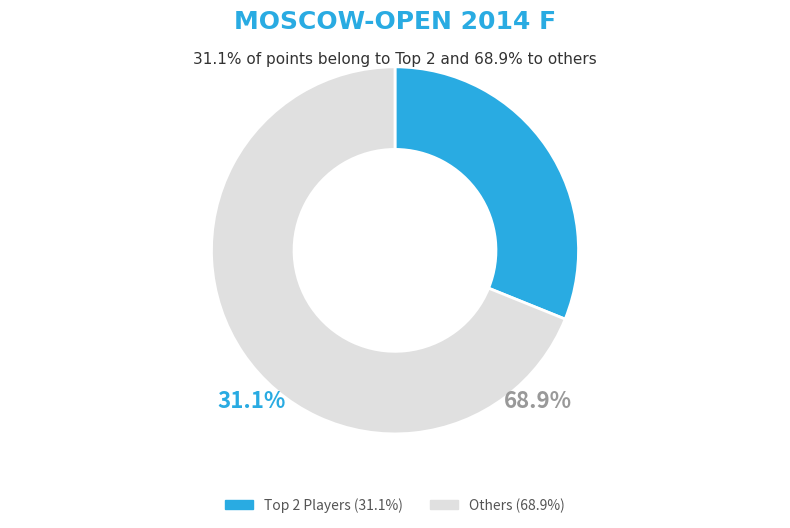

The Gordievsky Dmitry slice represents 18% of the pie. True or false?

False